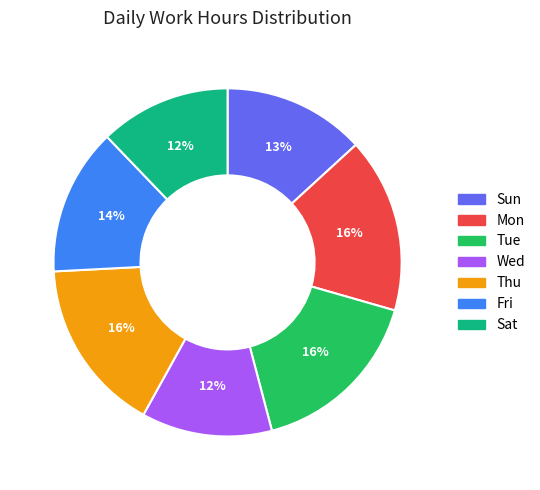

Does any single category account for the majority?

No